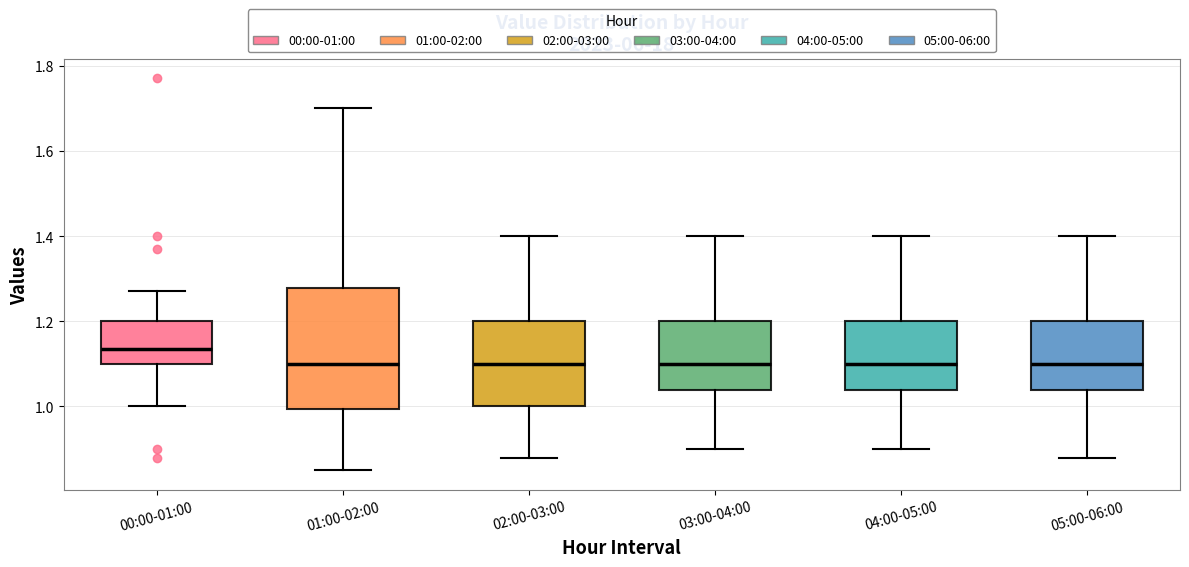

Reading left to right, transcribe this box plot: for each box, give where its median line is, the range the box spans, and where its two whiskers end, as read against the y-axis. The values are not printed on the chart, so give them approximately, as read against the axis.

00:00-01:00: median 1.14, box 1.10 to 1.20, whiskers 1.00 to 1.28
01:00-02:00: median 1.10, box 1.00 to 1.28, whiskers 0.86 to 1.70
02:00-03:00: median 1.10, box 1.00 to 1.20, whiskers 0.88 to 1.40
03:00-04:00: median 1.10, box 1.04 to 1.20, whiskers 0.90 to 1.40
04:00-05:00: median 1.10, box 1.04 to 1.20, whiskers 0.90 to 1.40
05:00-06:00: median 1.10, box 1.04 to 1.20, whiskers 0.88 to 1.40